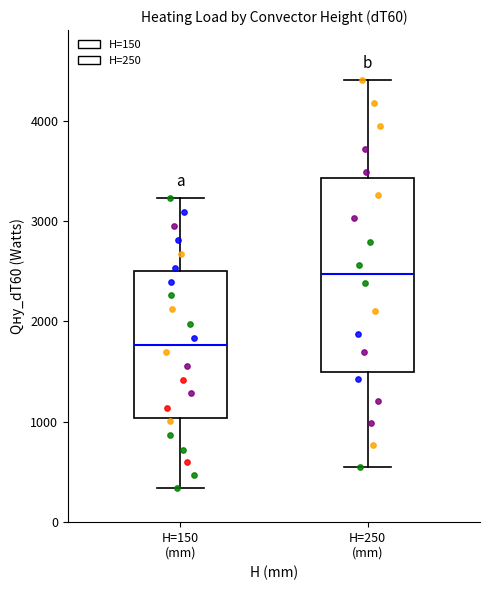

Where does the lower whisker of the box for H=250 (mm) end on the y-axis? The values are not printed on the chart, so give them approximately, as read against the axis.

600